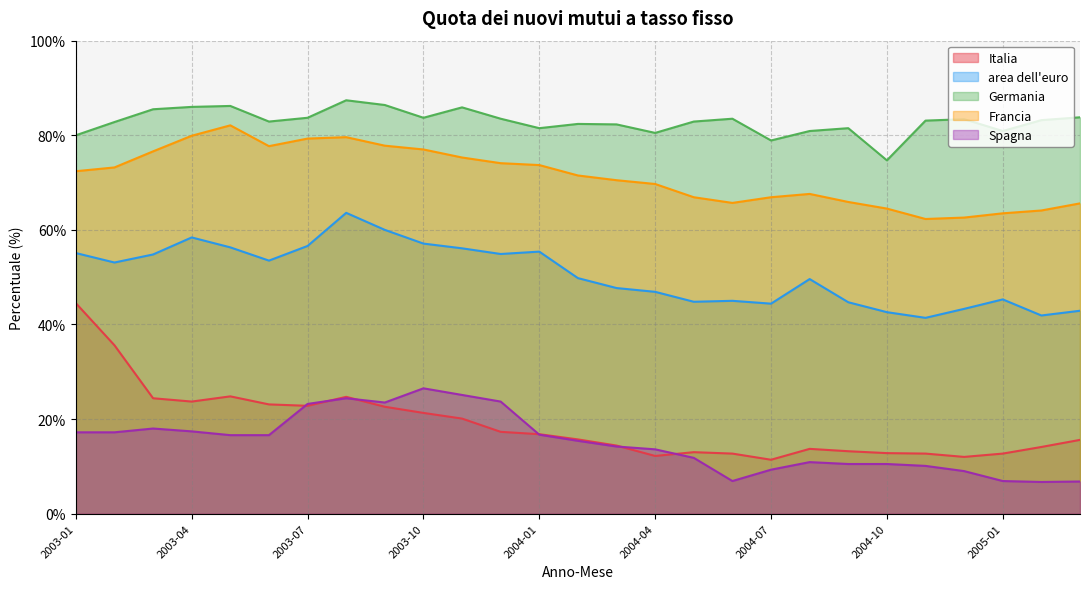

Which series has the largest total across all categories?

Germania